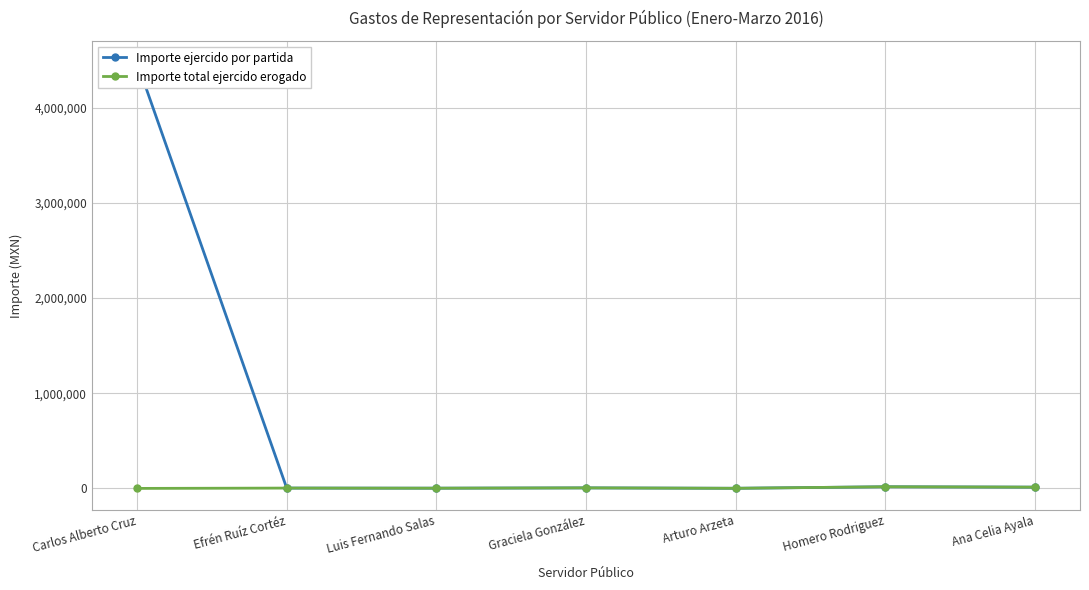

What are all the series names shown in the legend?

Importe ejercido por partida, Importe total ejercido erogado